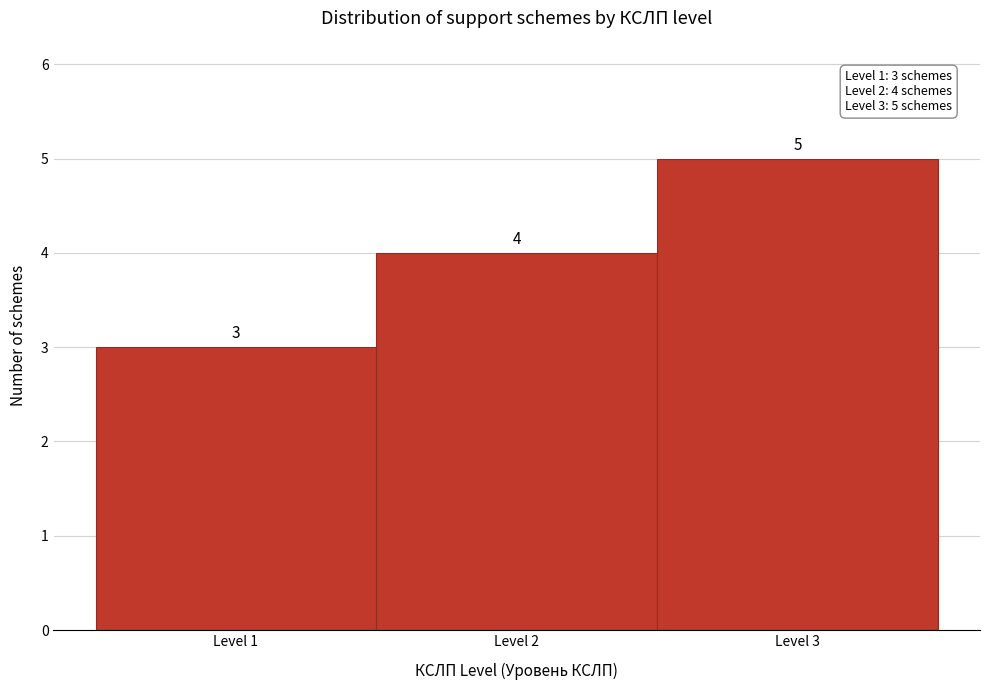

Reading left to right, list every bar in this chart as the range it spans on the x-axis followed by its height.

0.5 to 1.5: 3
1.5 to 2.5: 4
2.5 to 3.5: 5